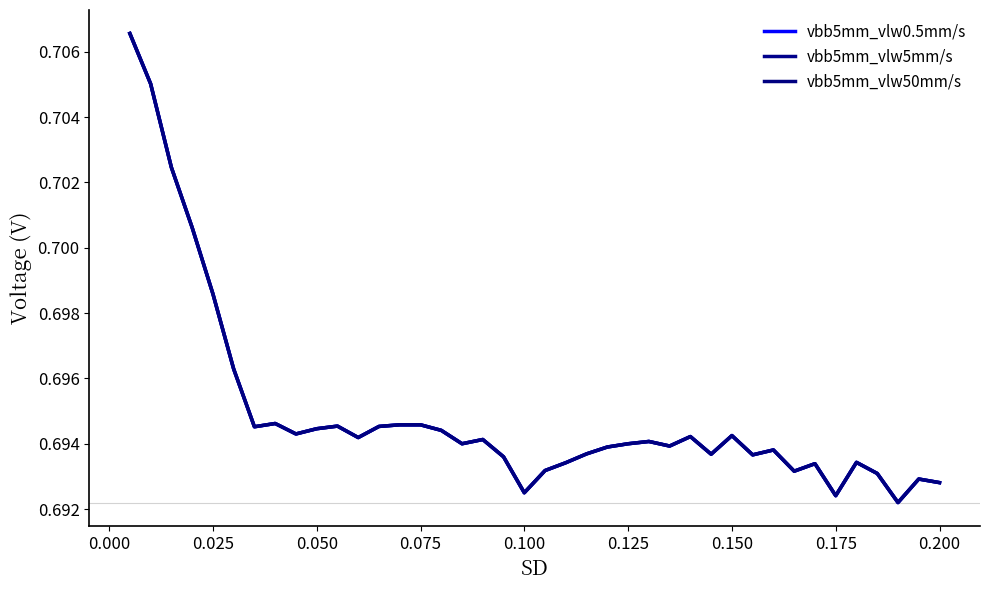

Which series has the widest spread of values?

vbb5mm_vlw0.5mm/s